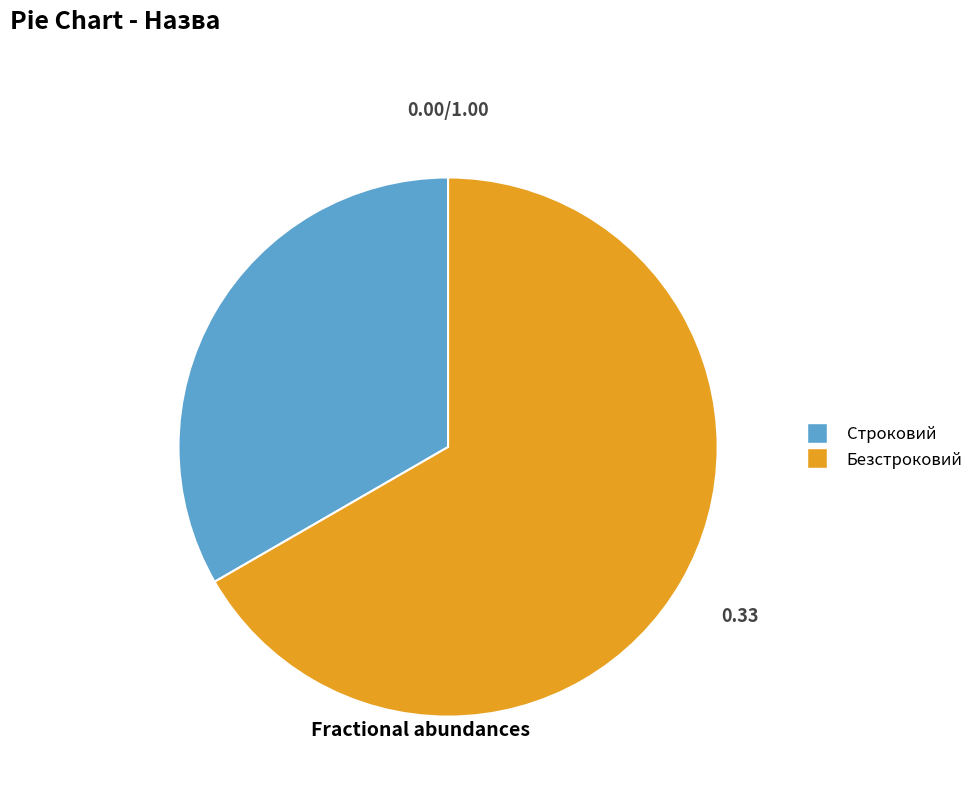

Which slice is the smallest?

Строковий